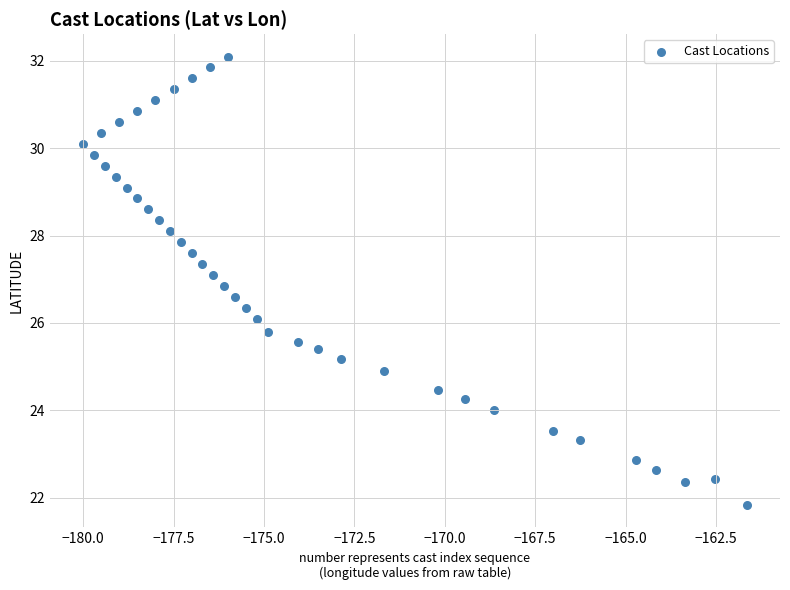

What is the range of X values (max minus min)?

18.3